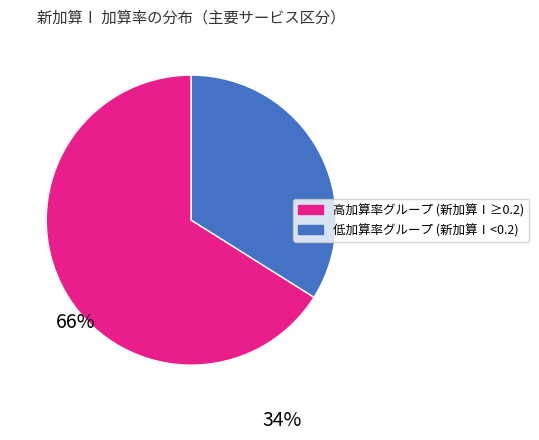

Which category has the smallest portion of the pie?

低加算率グループ (新加算Ⅰ<0.2)